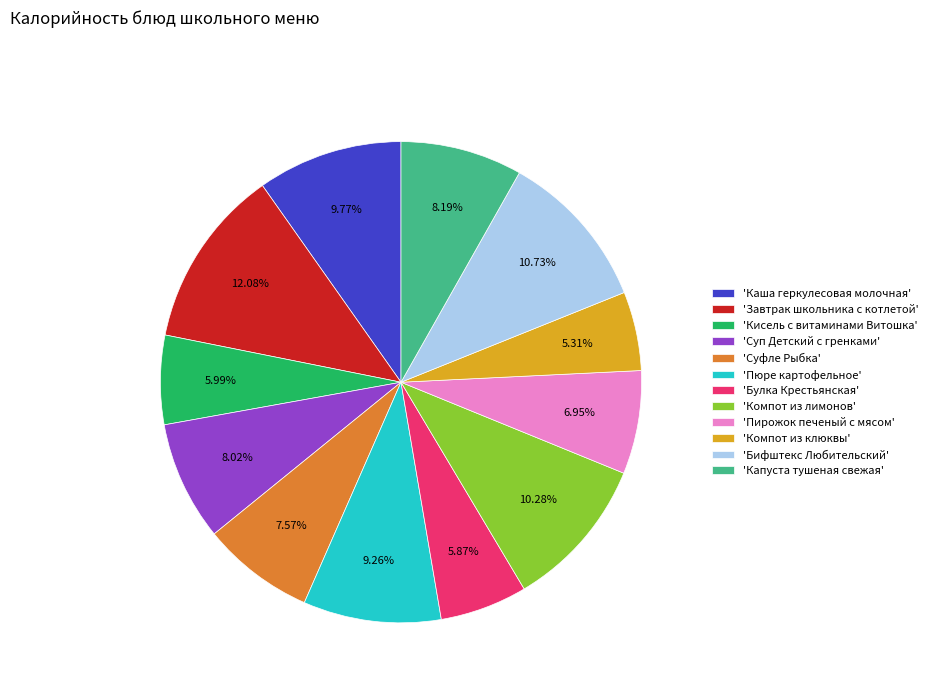

Between 'Пирожок печеный с мясом' and 'Компот из клюквы', which is larger?

'Пирожок печеный с мясом'